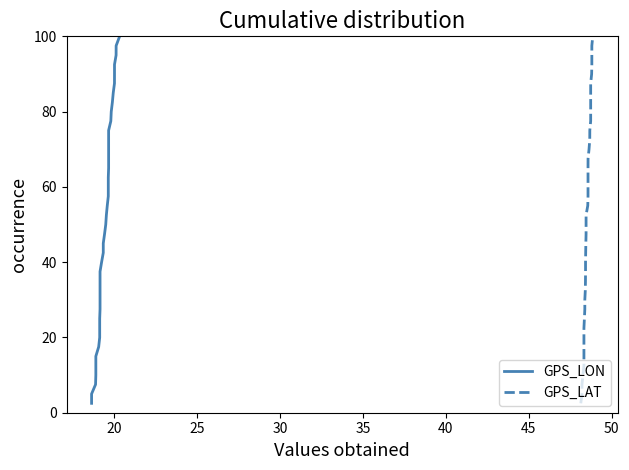

True or false: GPS_LON and GPS_LAT intersect in this chart.

False